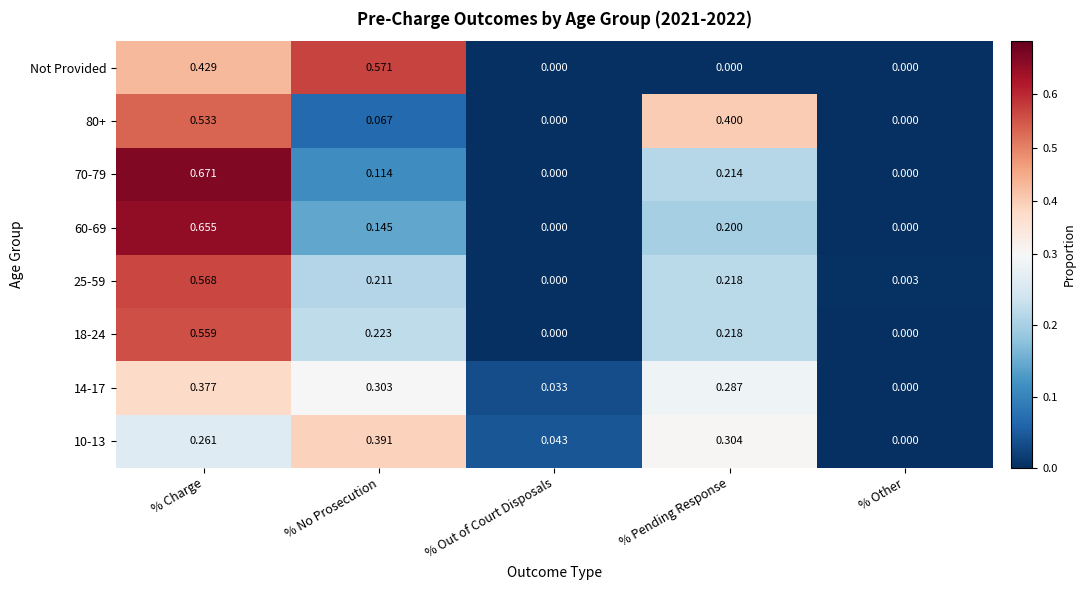

Is the value of 14-17 at % Pending Response greater than the value of 60-69 at % Other?

Yes